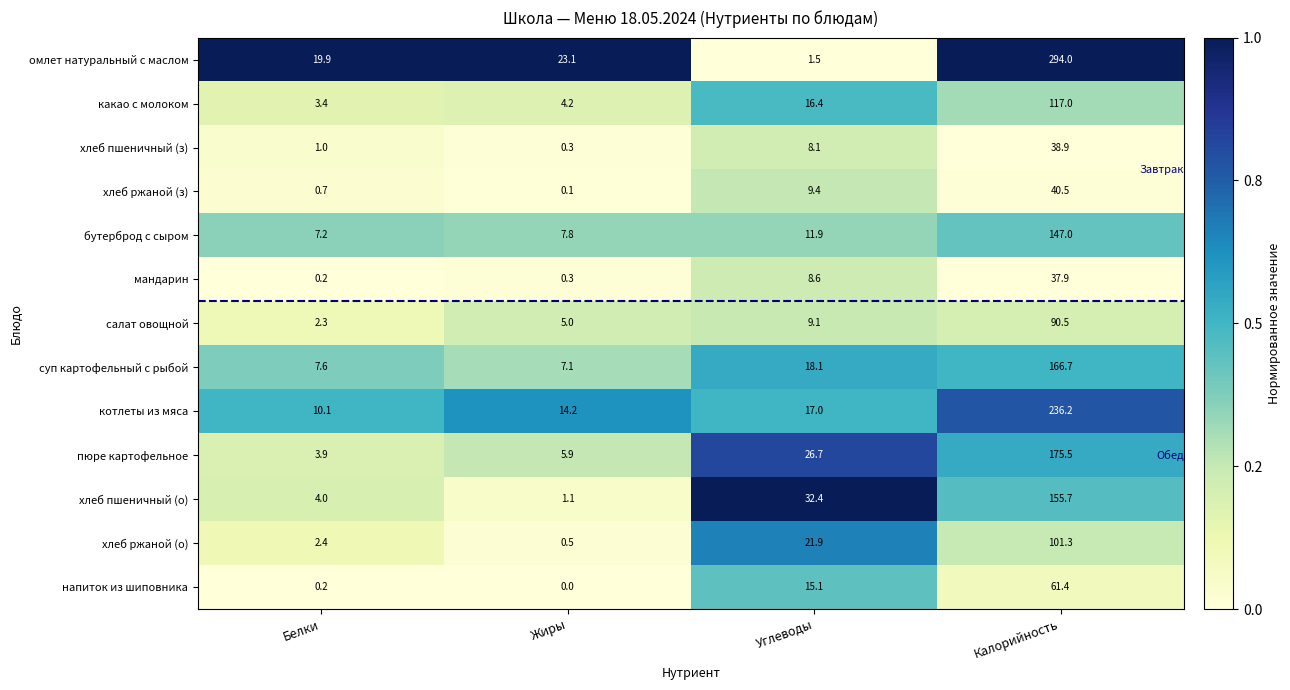

At which label does хлеб ржаной (о) first exceed 21?

Углеводы